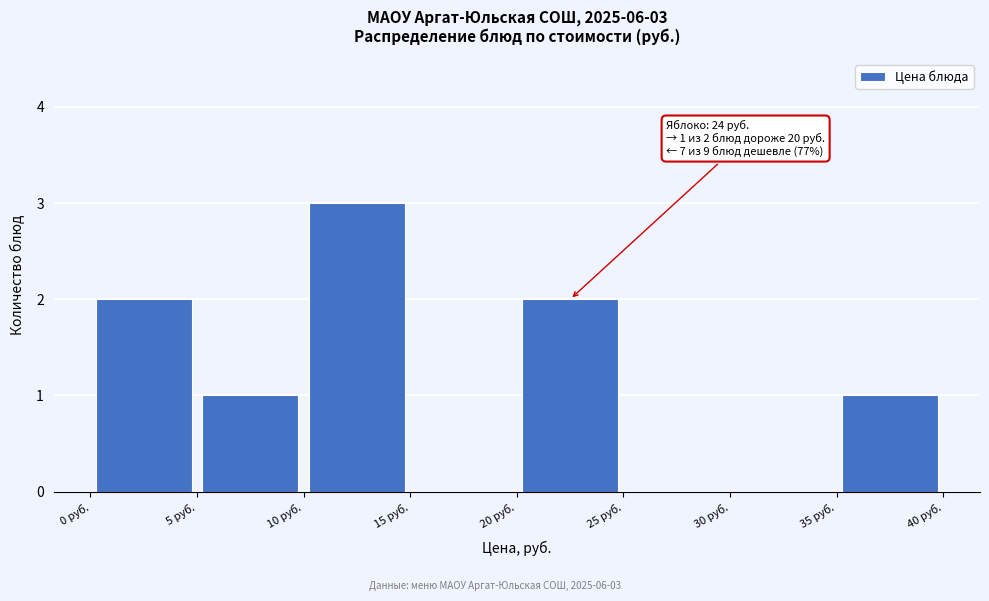

Which range on the x-axis has the tallest bar?

10 to 15